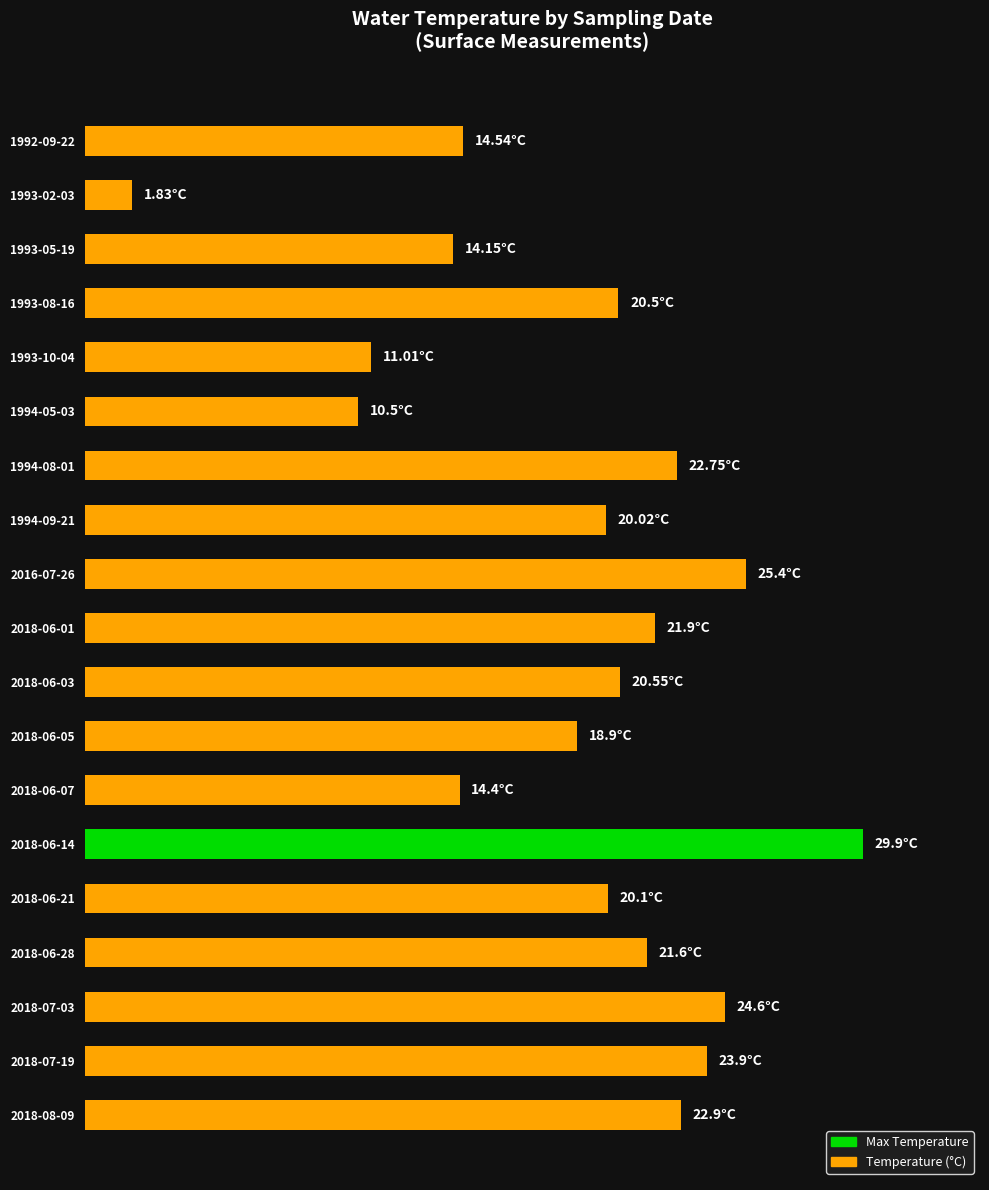

Are the bars horizontal?

Yes